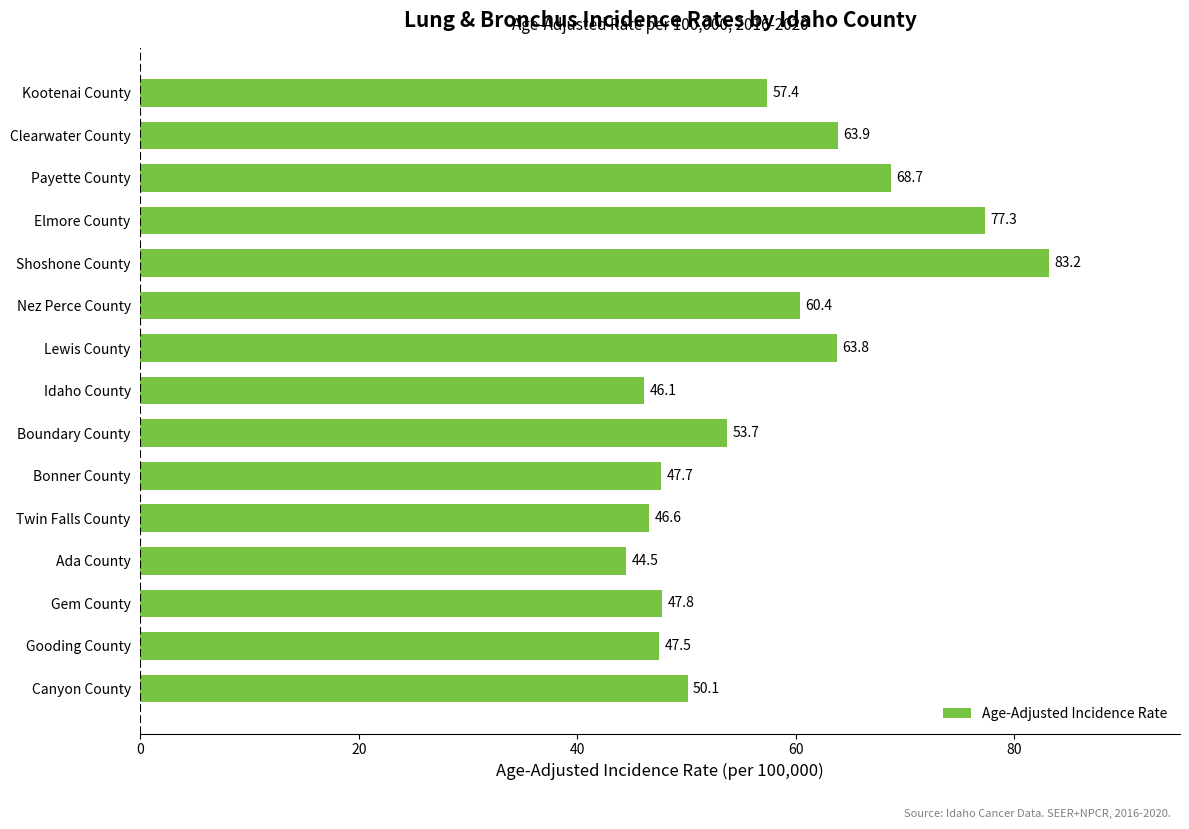

The value at Gem County is 47.8. True or false?

True